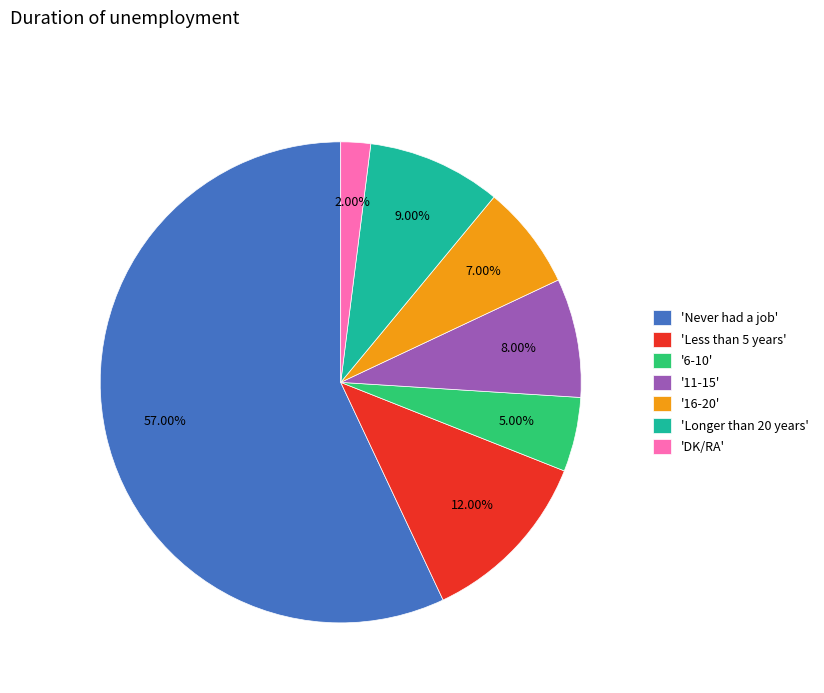

How many segments does this pie chart have?

7